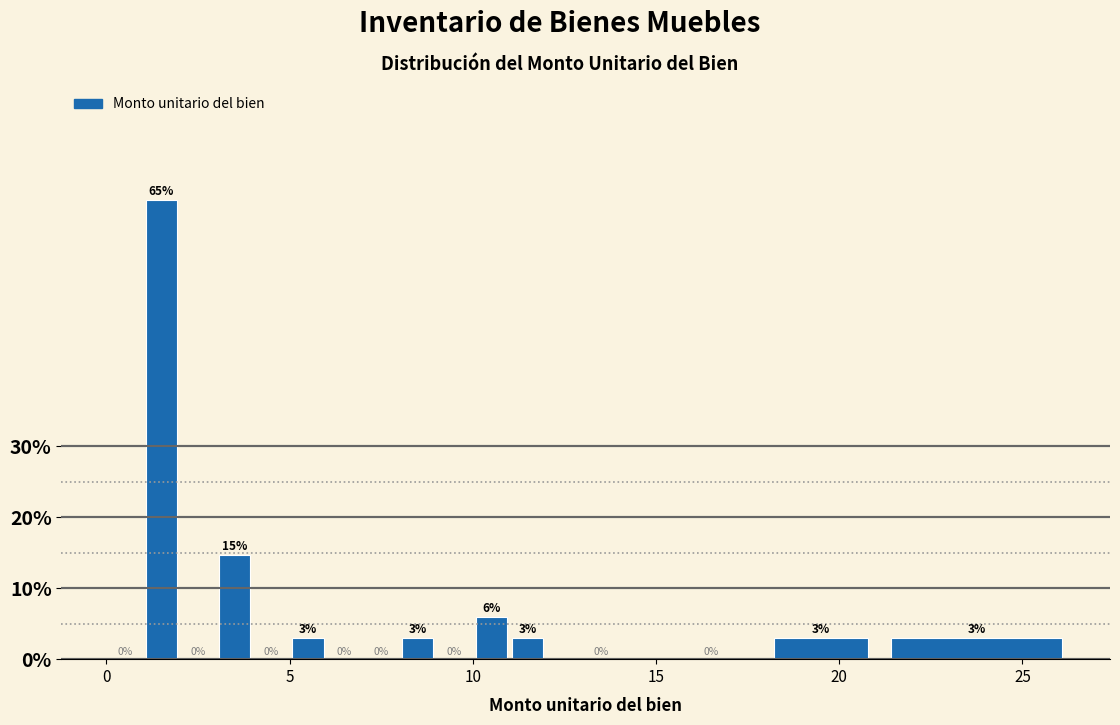

Read against the x-axis, roughly where is the centre of the tallest bar?

1.5